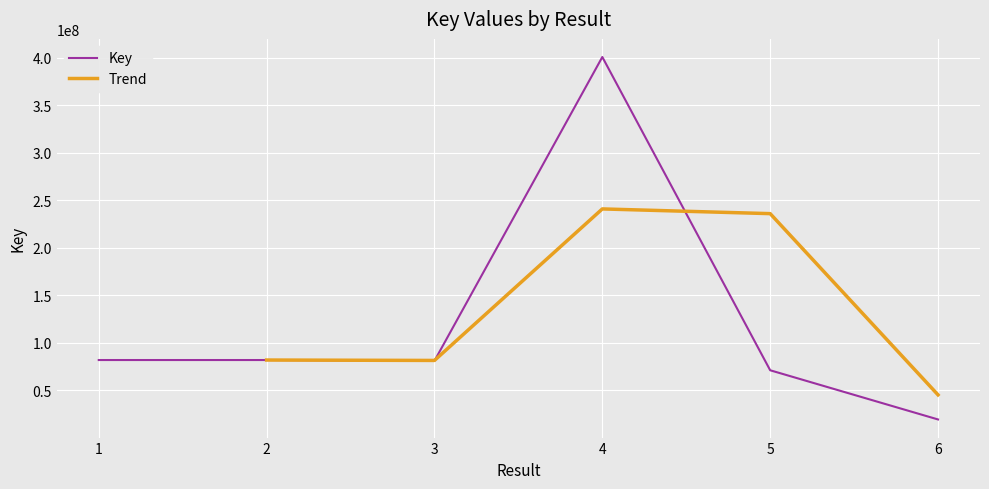

How many categories are shown in the chart?

6